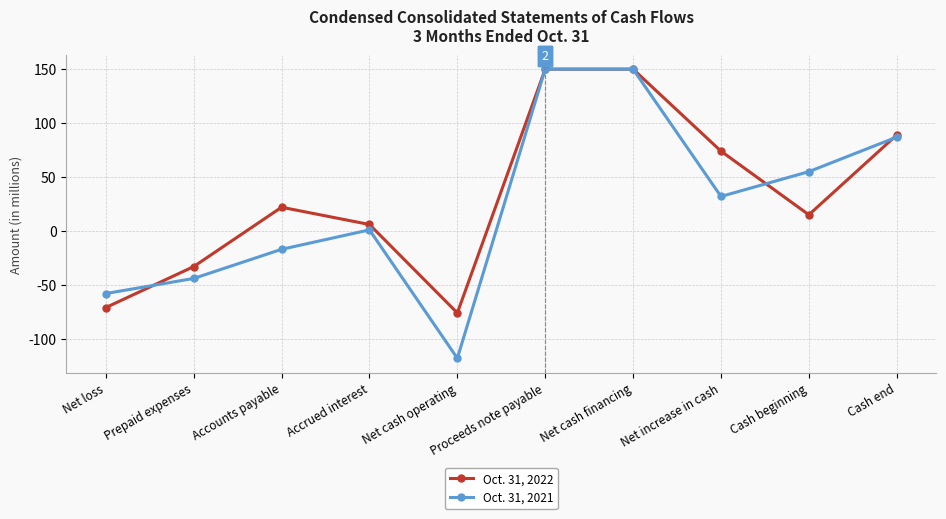

What is the label of the 1st point from the left?

Net loss